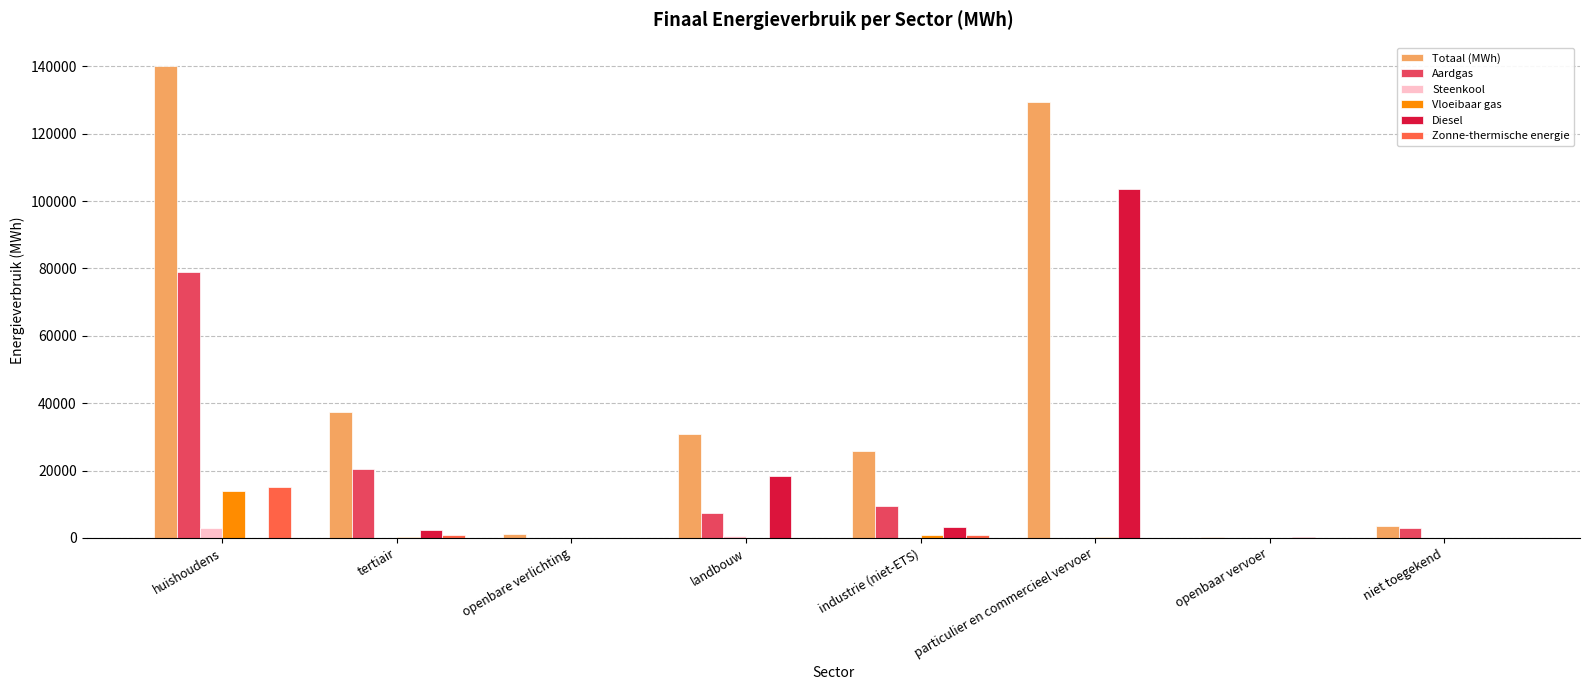

At which label is Aardgas closest to 39417?

tertiair